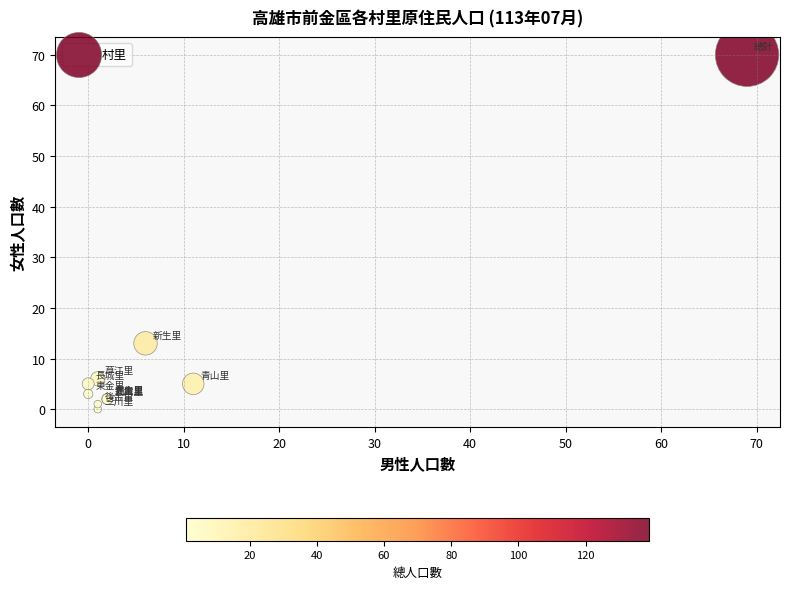

What Y value in the scatter plot is closest to 35?

13